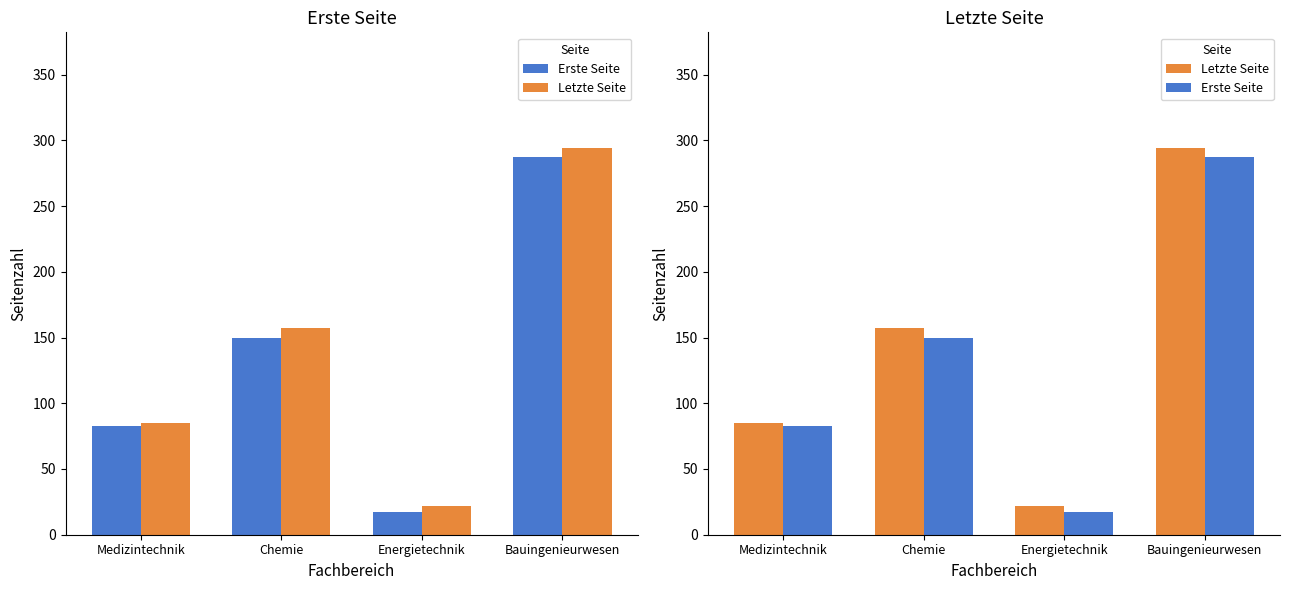

What is the difference between the Erste Seite values at Energietechnik and Chemie?

133